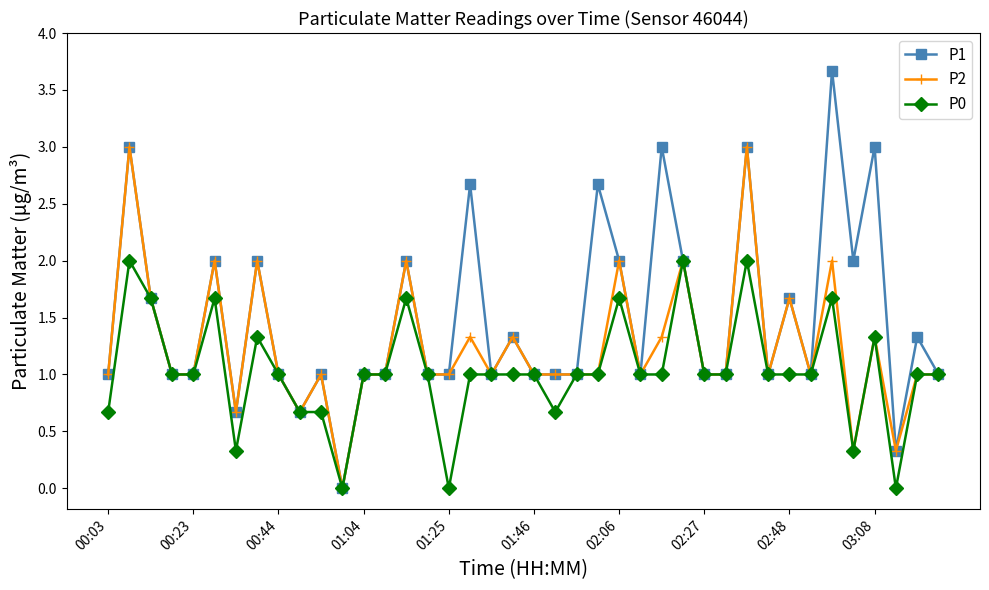

What is the value of the P2 point at the 1st from the left?

1.0